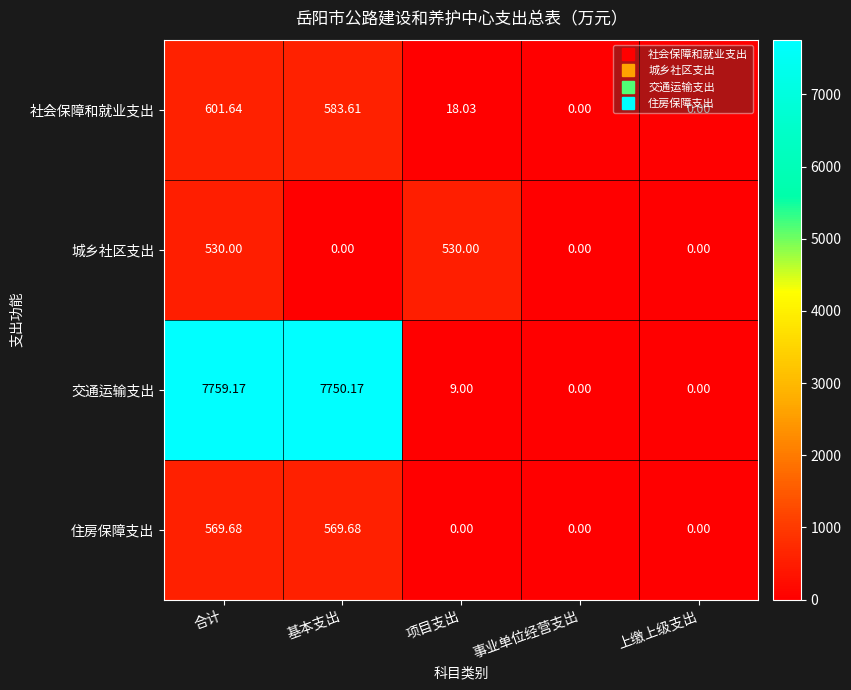

How many data points does each series have?

5